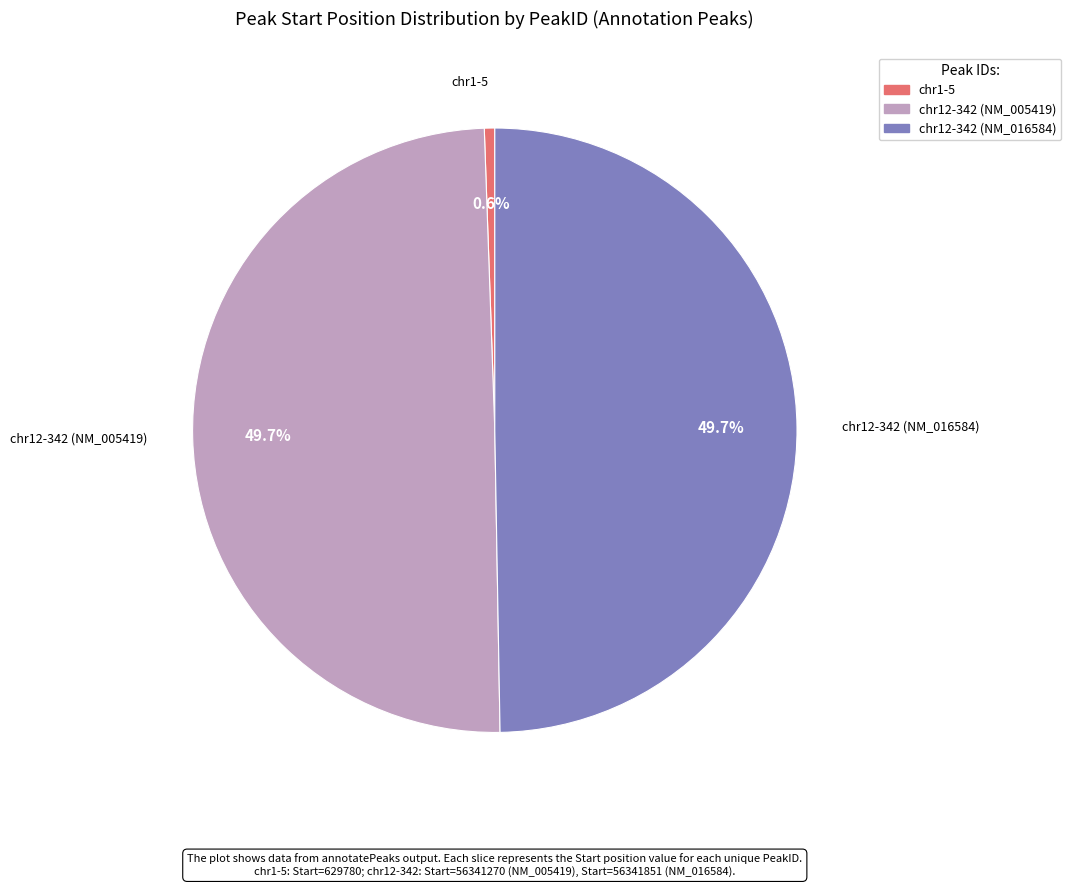

Which category has the smallest portion of the pie?

chr1-5